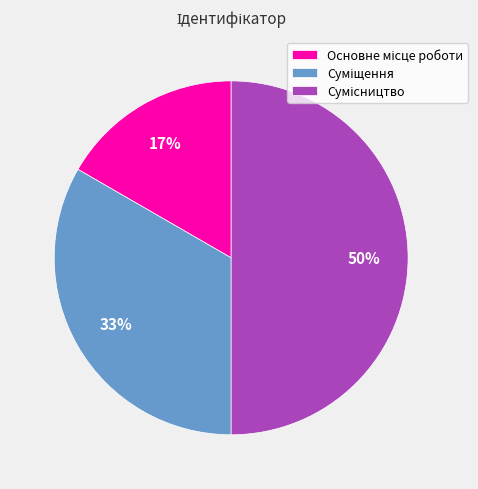

To the nearest percent, what is the average slice percentage?

33%